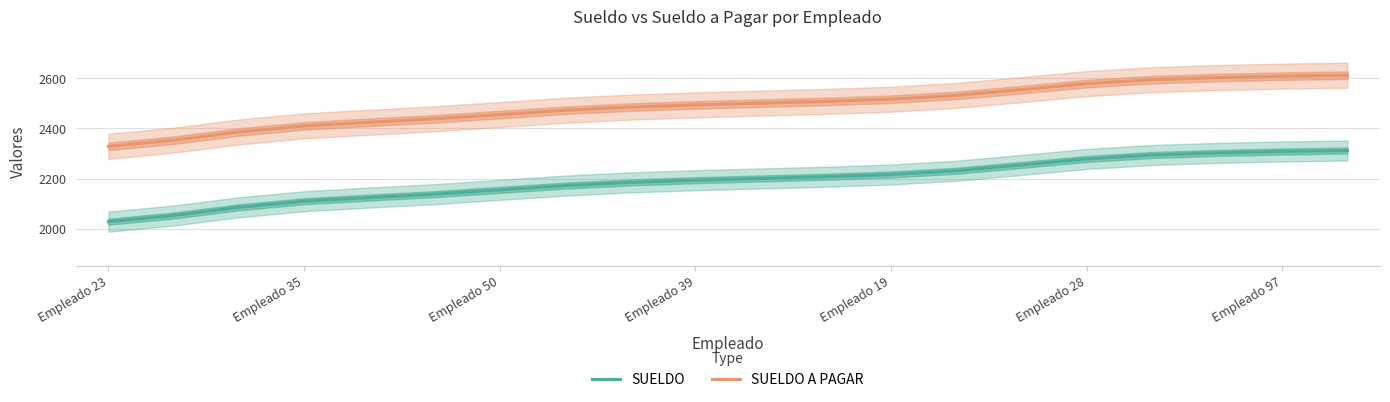

The SUELDO A PAGAR series shows 2507.1 at 11. True or false?

True